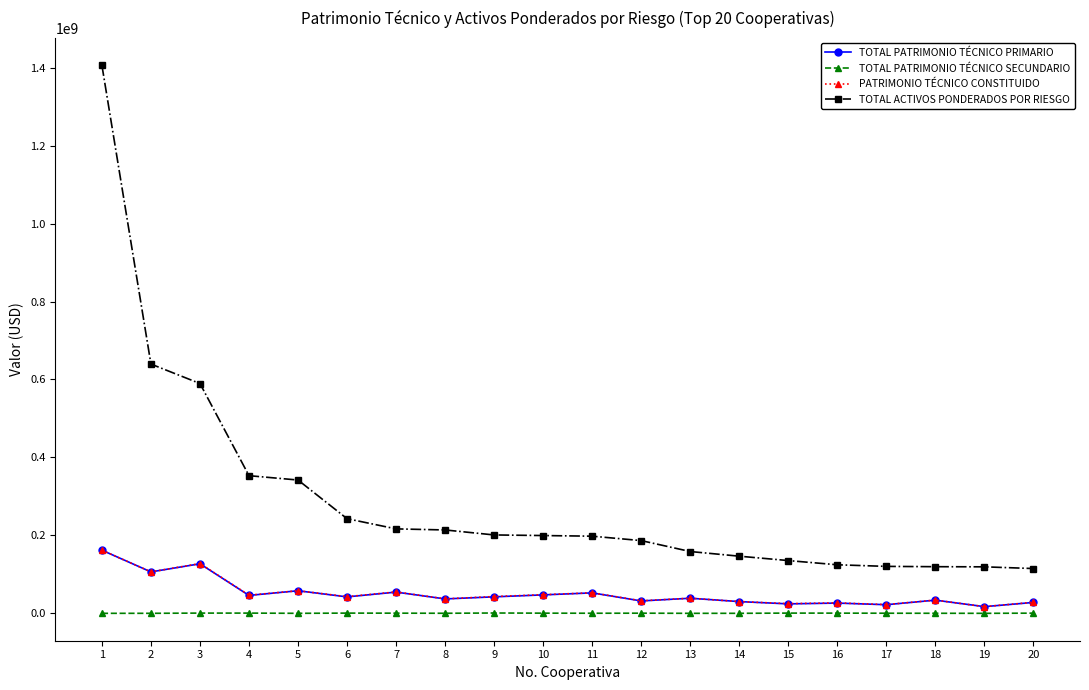

How many values in the PATRIMONIO TÉCNICO CONSTITUIDO series exceed 42746326?

10